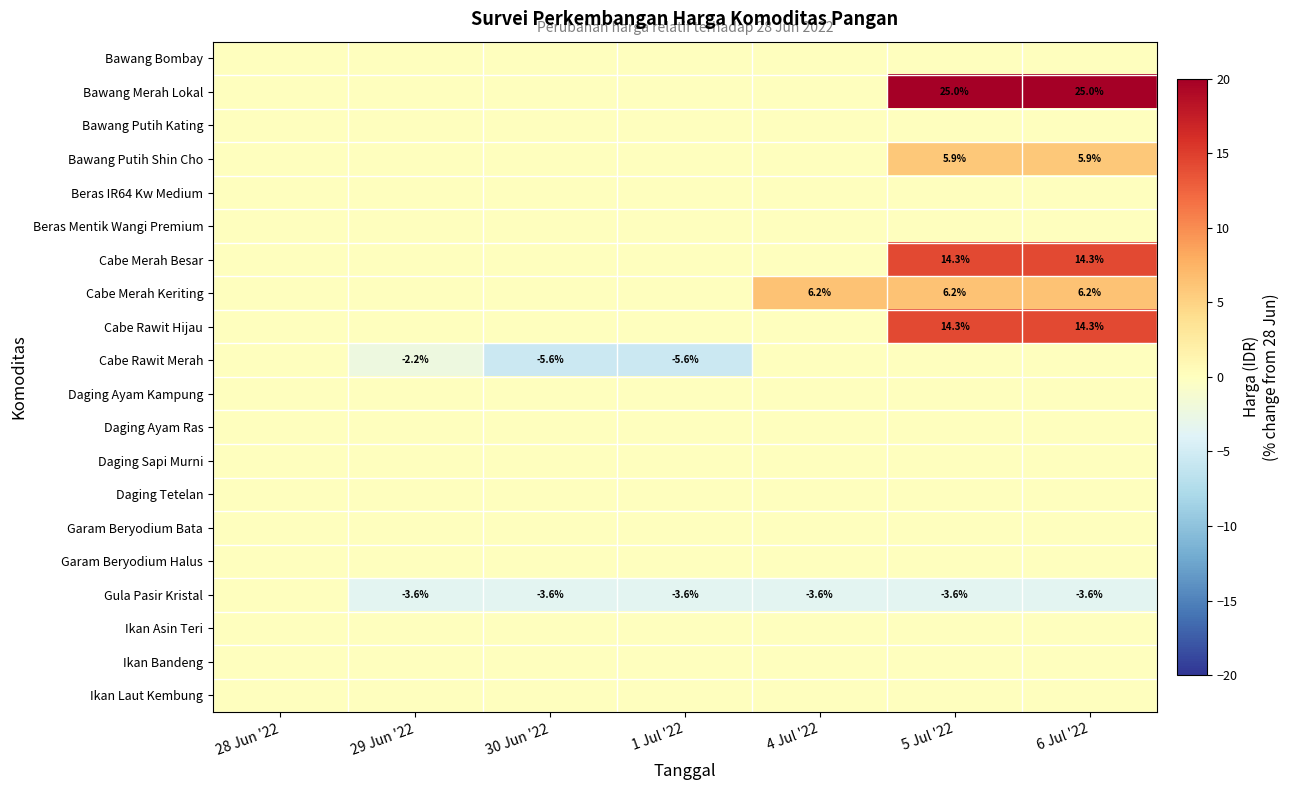

Is it true that Bawang Putih Shin Cho equals 5.9 at 6 Jul '22?

True